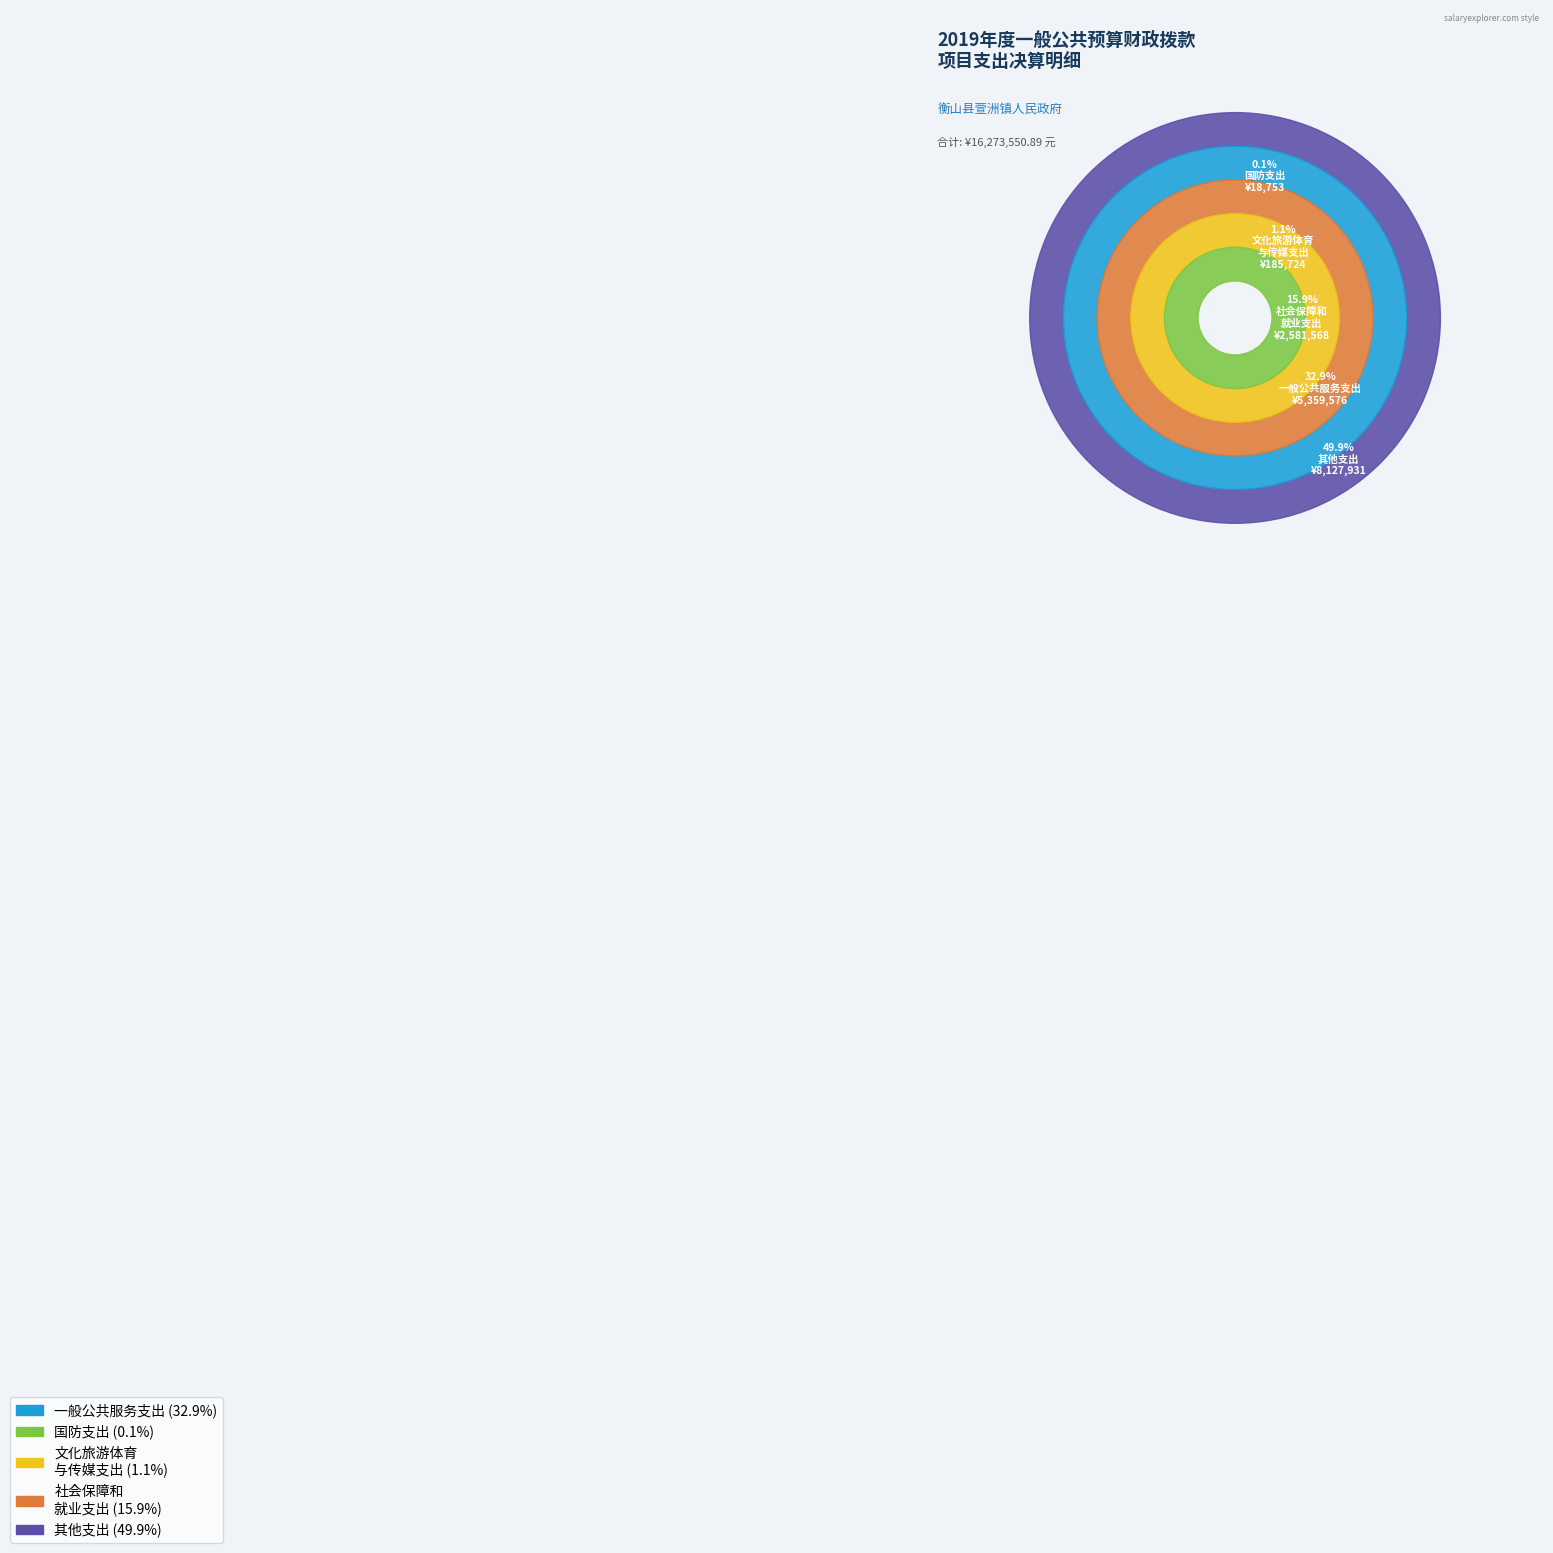

What is the change in value from 一般公共服务支出 to 其他支出?

+2768354.7